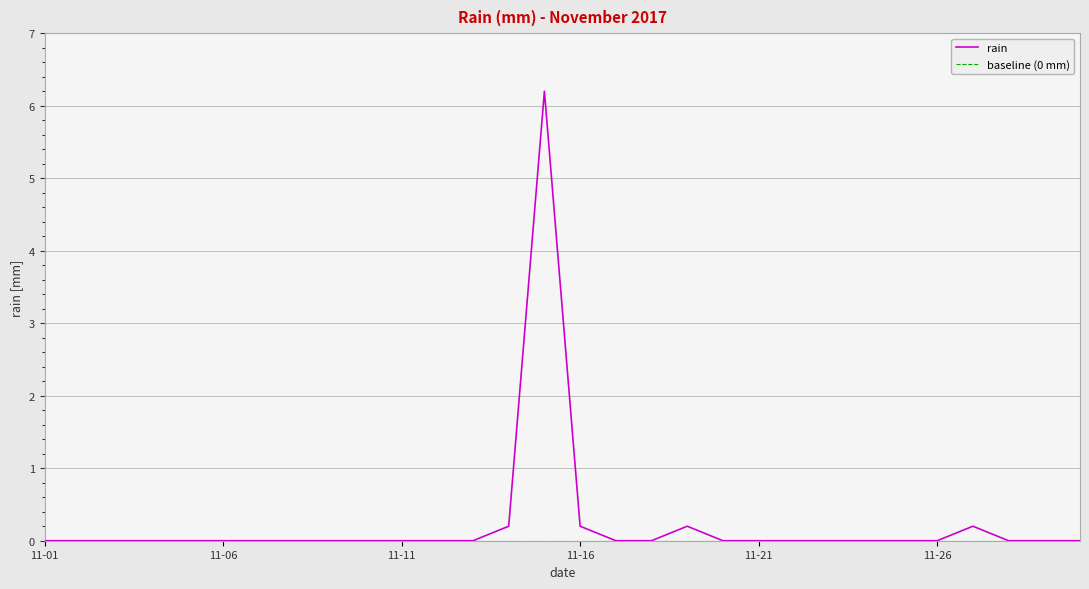

What is the maximum value shown in the chart?

6.2